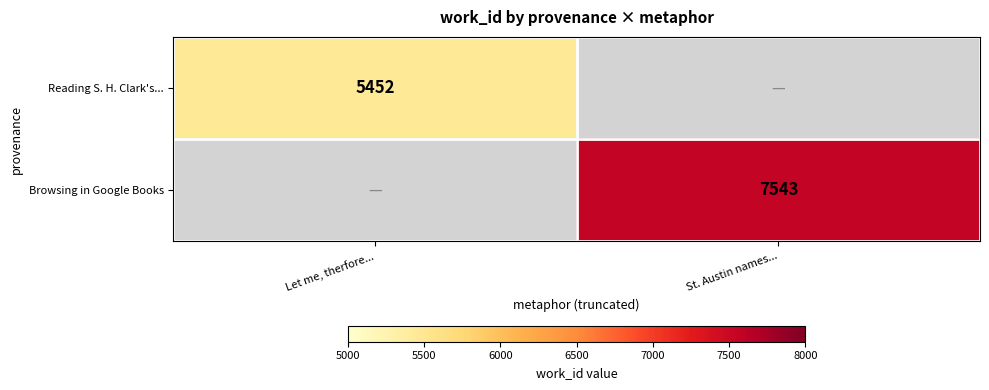

The value of Browsing in Google Books at St. Austin names... is 7543. True or false?

True